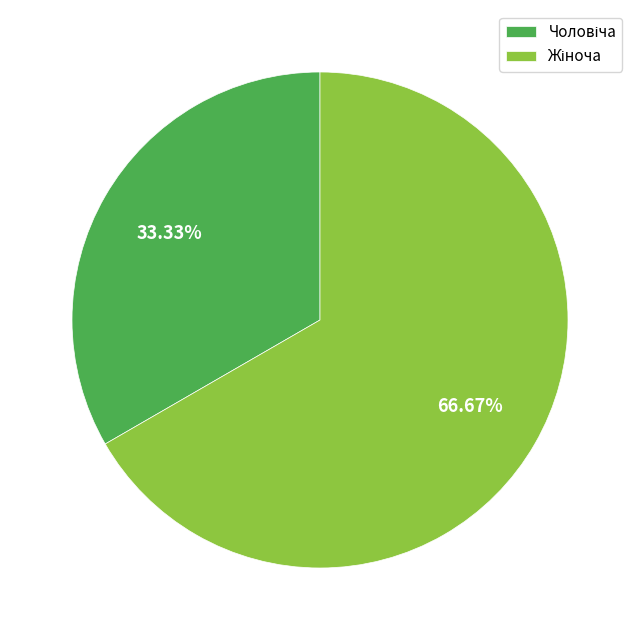

Does any single category account for the majority?

Yes